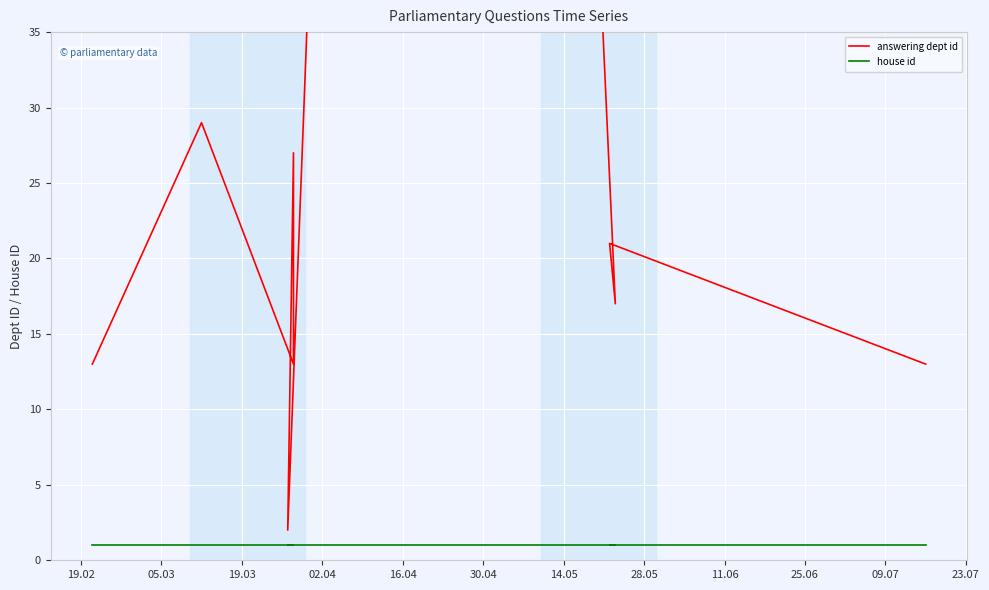

What is the average value of the house id series?

1